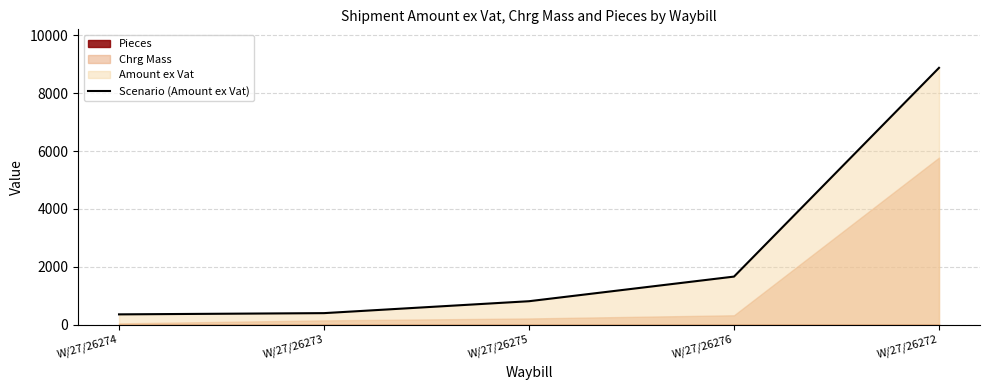

True or false: the data shows 8880.0 at W/27/26272.

True